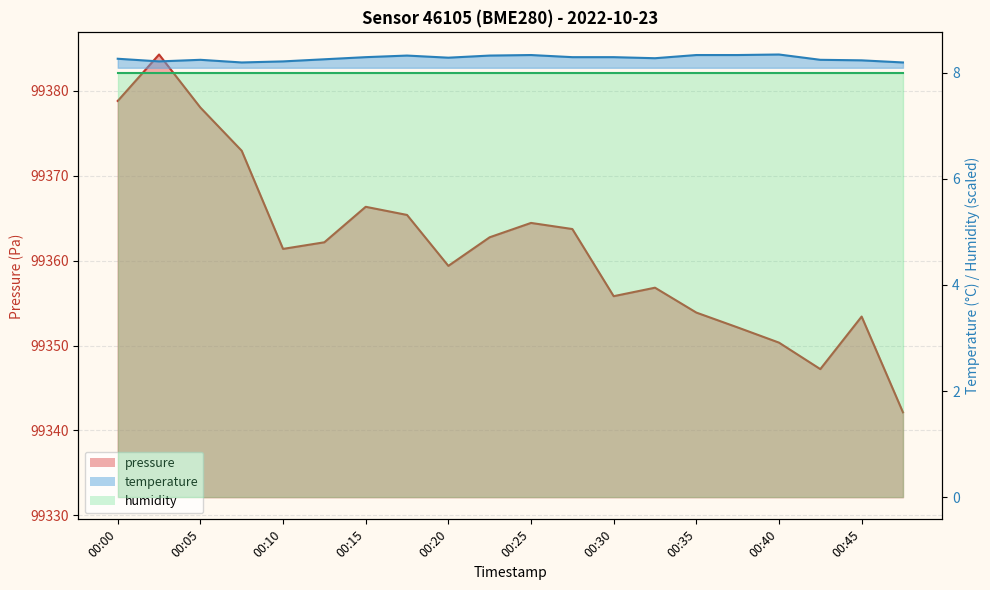

Count the number of categories in the chart.

20